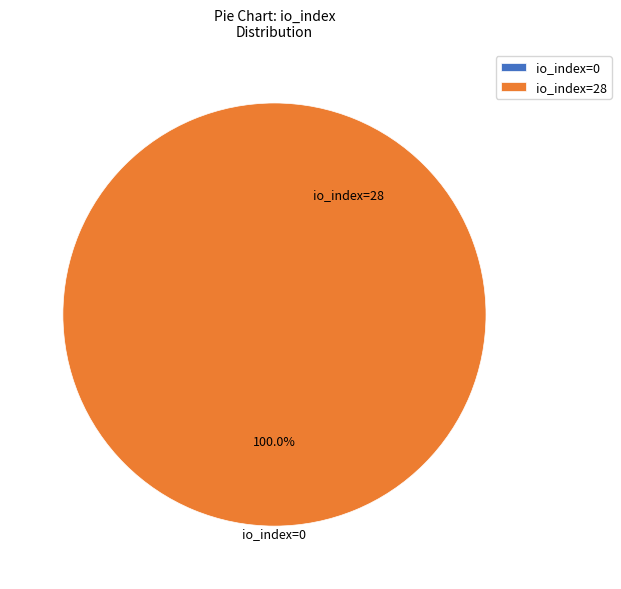

To the nearest percent, what is the difference between the io_index=28 and io_index=0 slice percentages?

100%